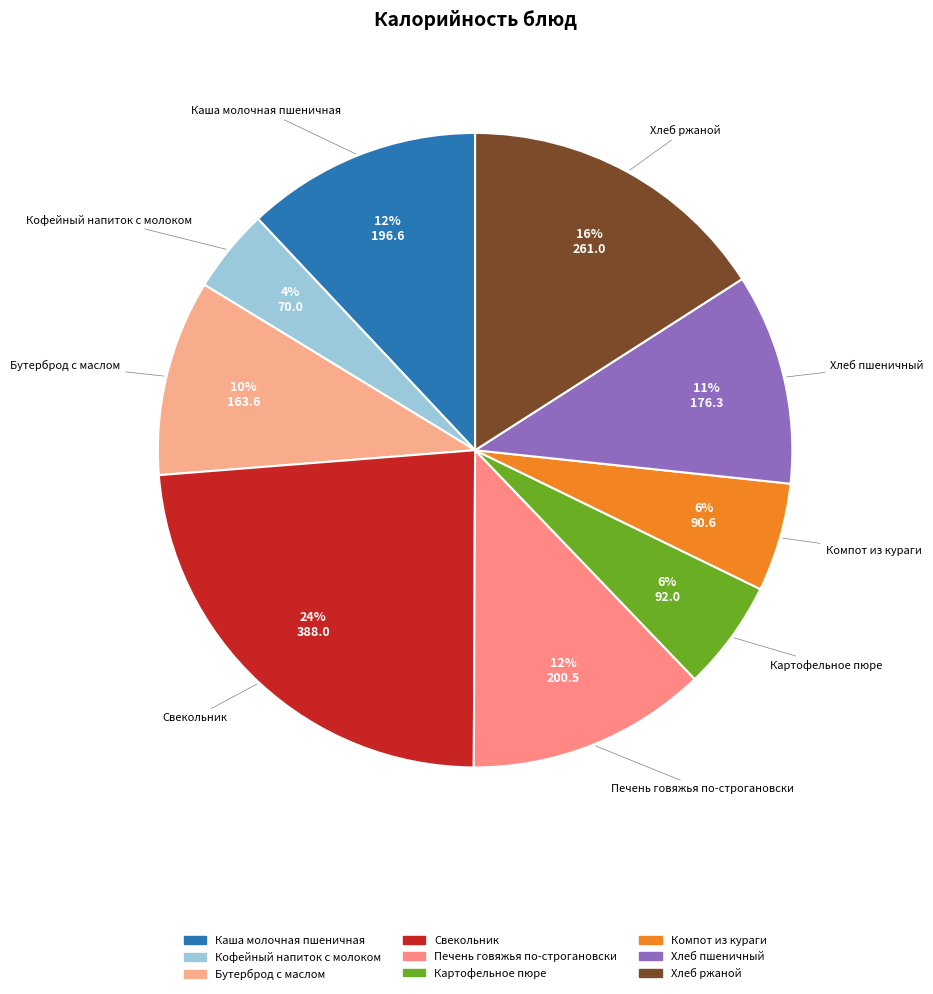

How many slices are in this pie chart?

9